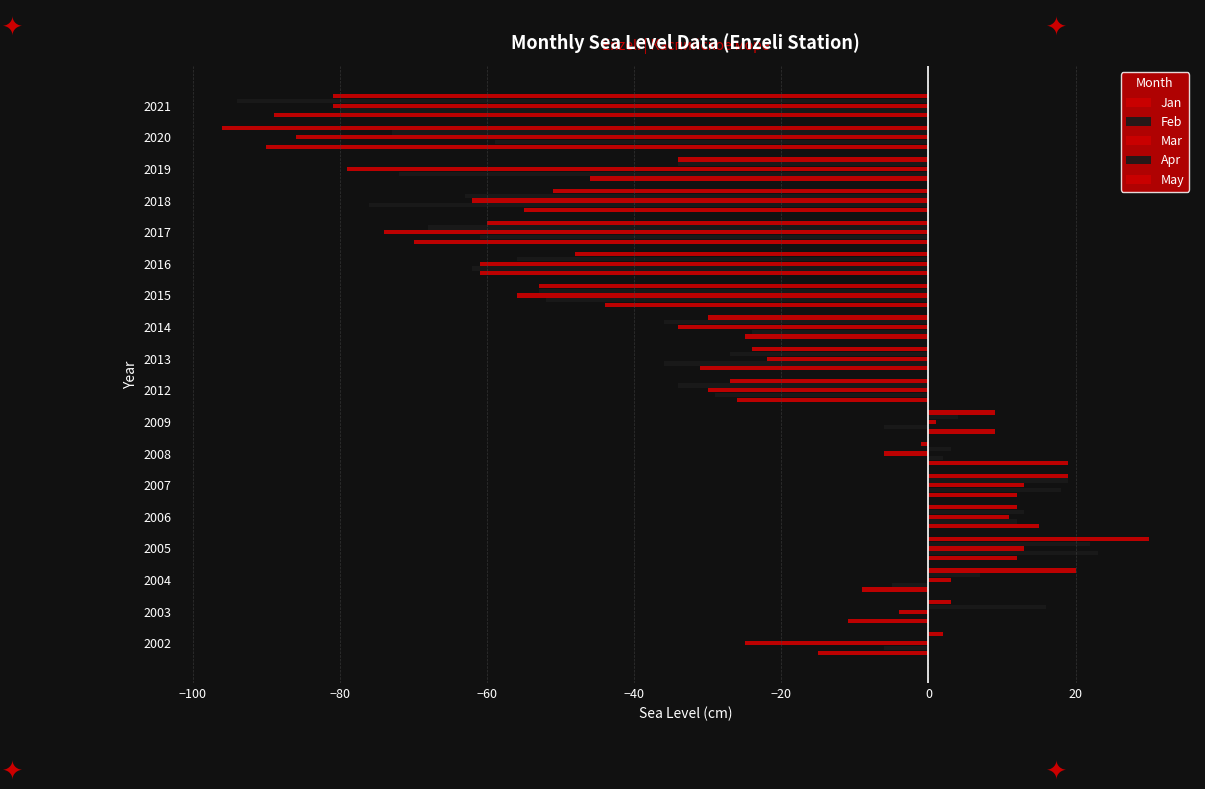

How many data points in Apr are above -27?

8